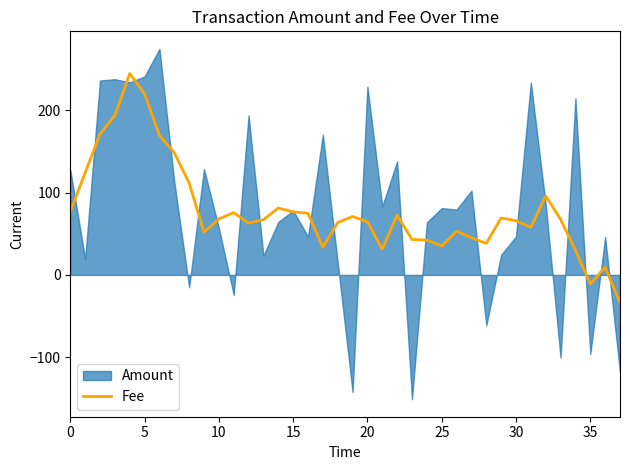

True or false: the data shows 22.0 at 16.

False